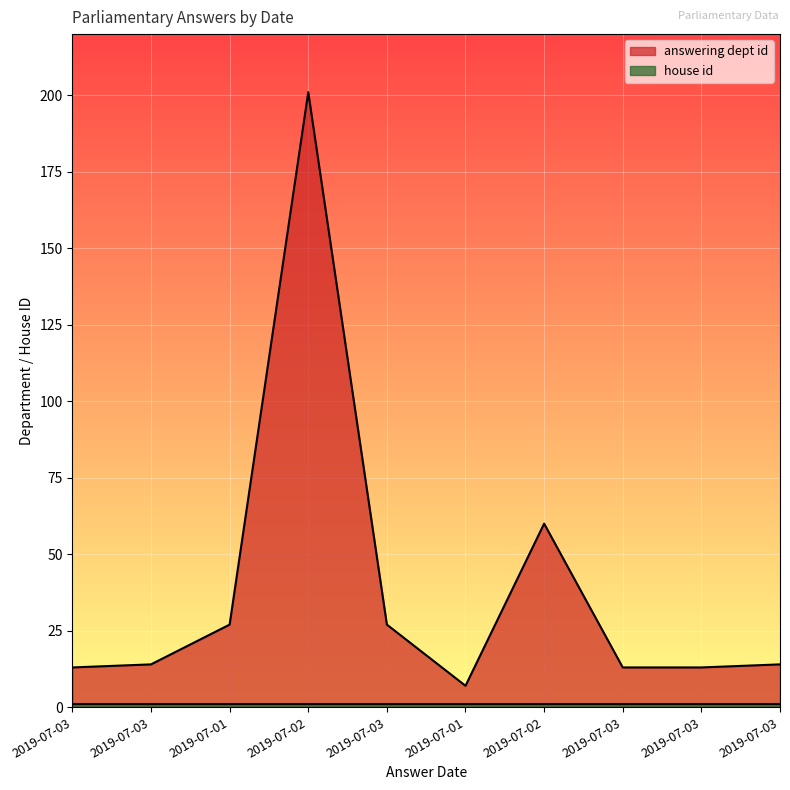

How many interior local peaks (higher than both neighbors) does the data have?

2